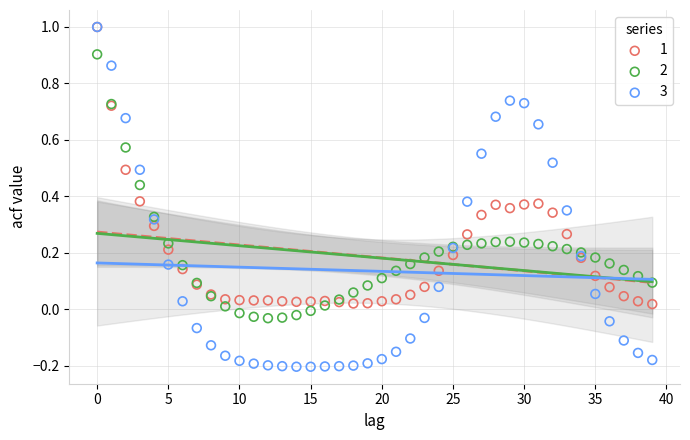

What are all the series names shown in the legend?

1, 2, 3